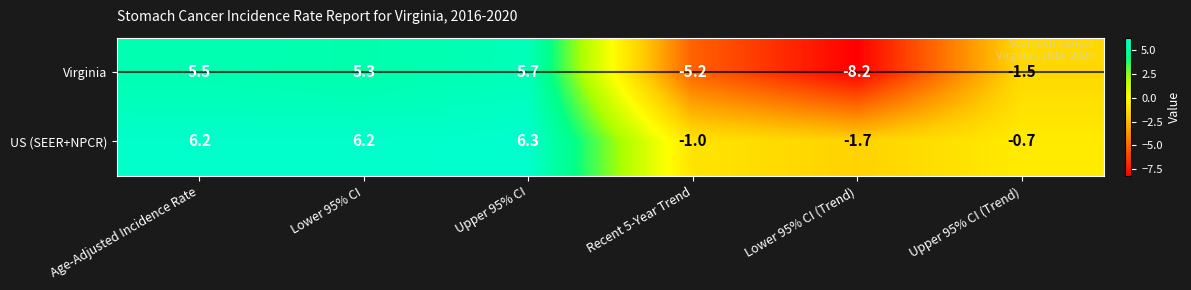

Which category has the highest value across all series?

Upper 95% CI